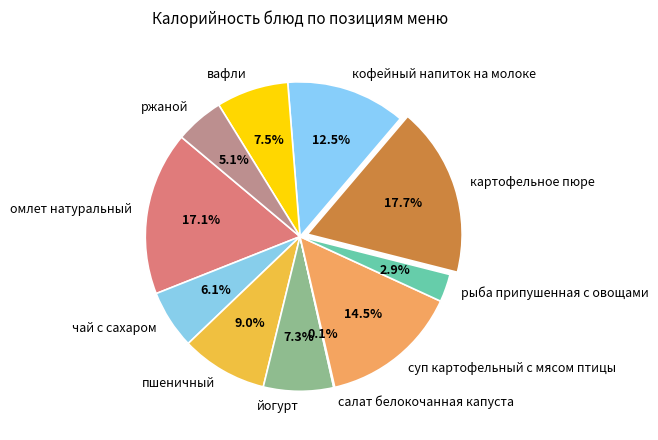

Between кофейный напиток на молоке and чай с сахаром, which is larger?

кофейный напиток на молоке